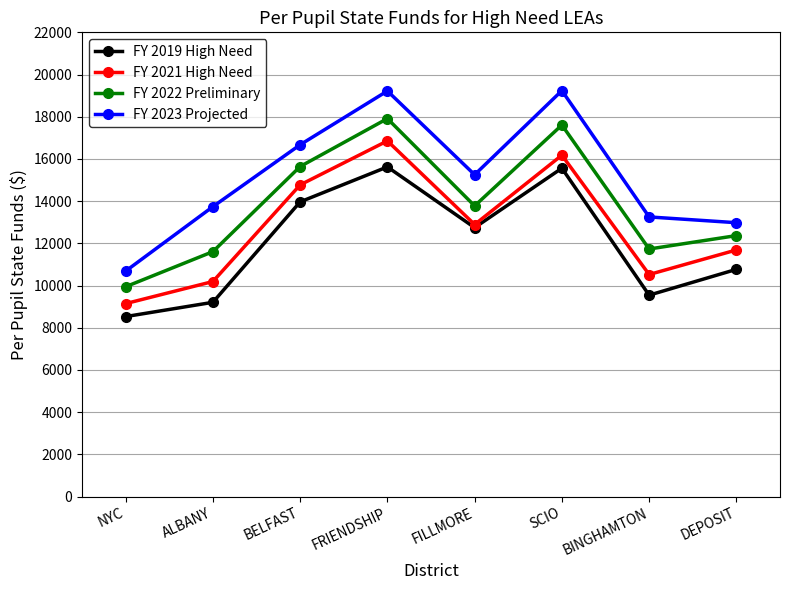

Is the value of FY 2019 High Need at BELFAST greater than the value of FY 2023 Projected at SCIO?

No